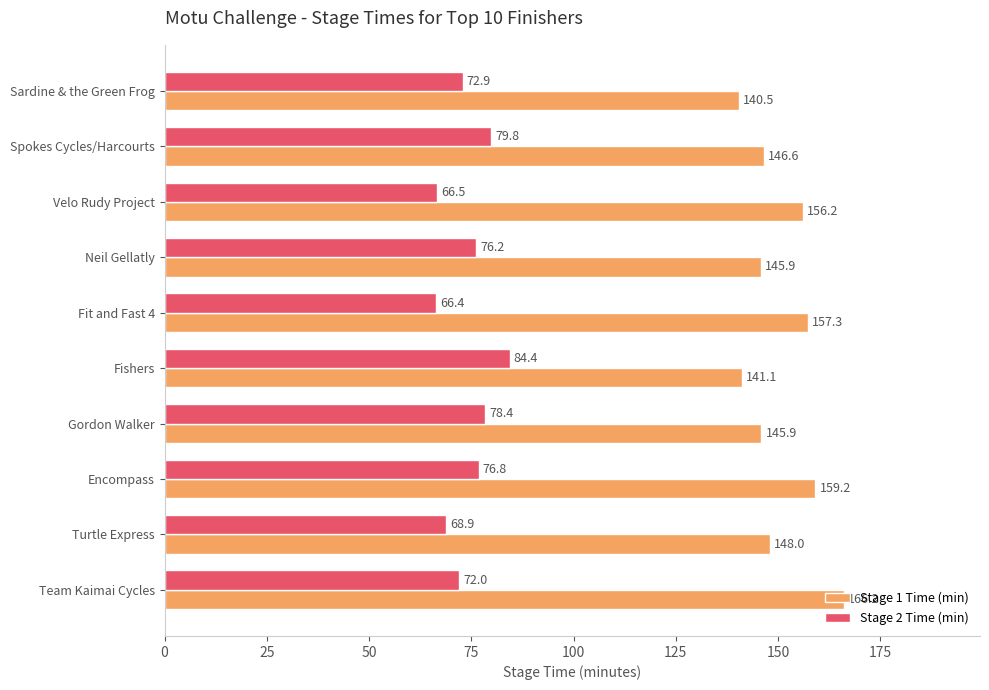

Where is Stage 1 Time (min) nearest to the value 153?

Velo Rudy Project